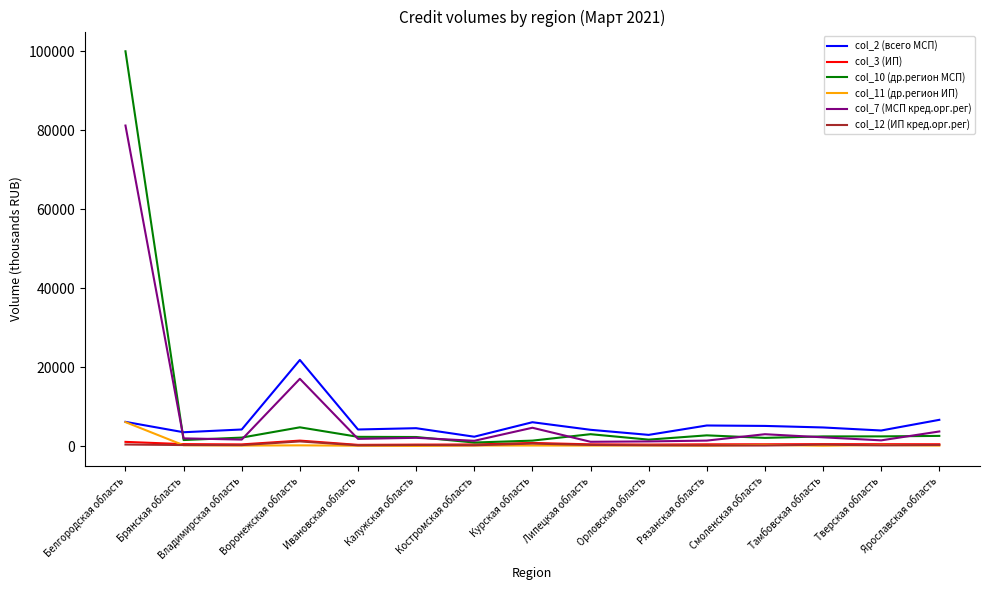

Which series has the widest spread of values?

col_10 (др.регион МСП)